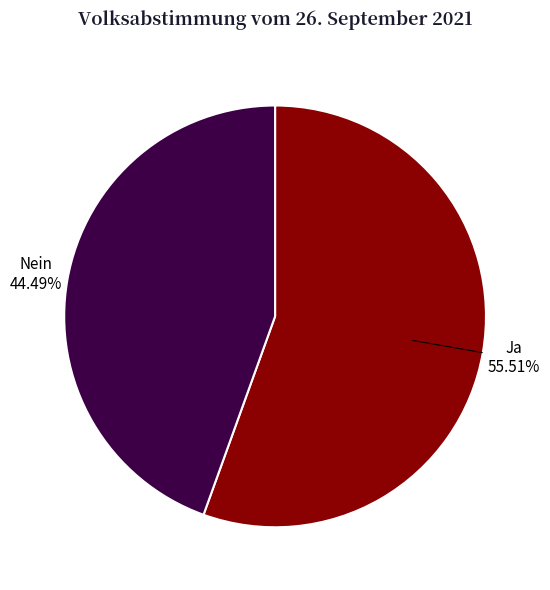

Does any single category account for the majority?

Yes